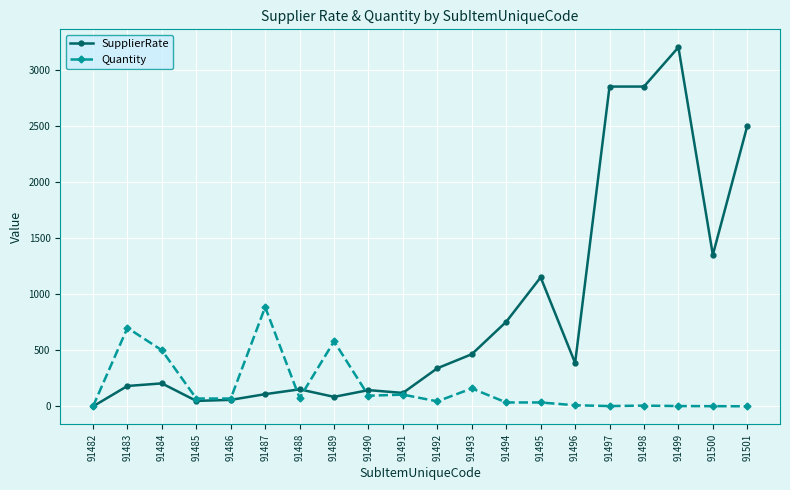

What is the difference between the maximum and second lowest values in the SupplierRate series?

3151